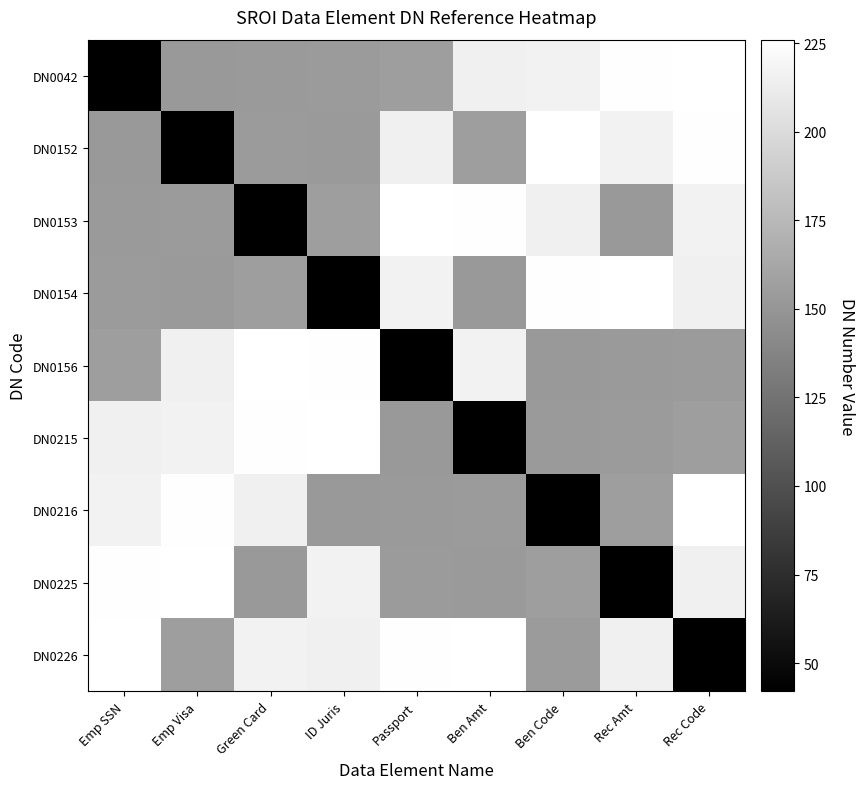

Which category has the highest value across all series?

Rec Code